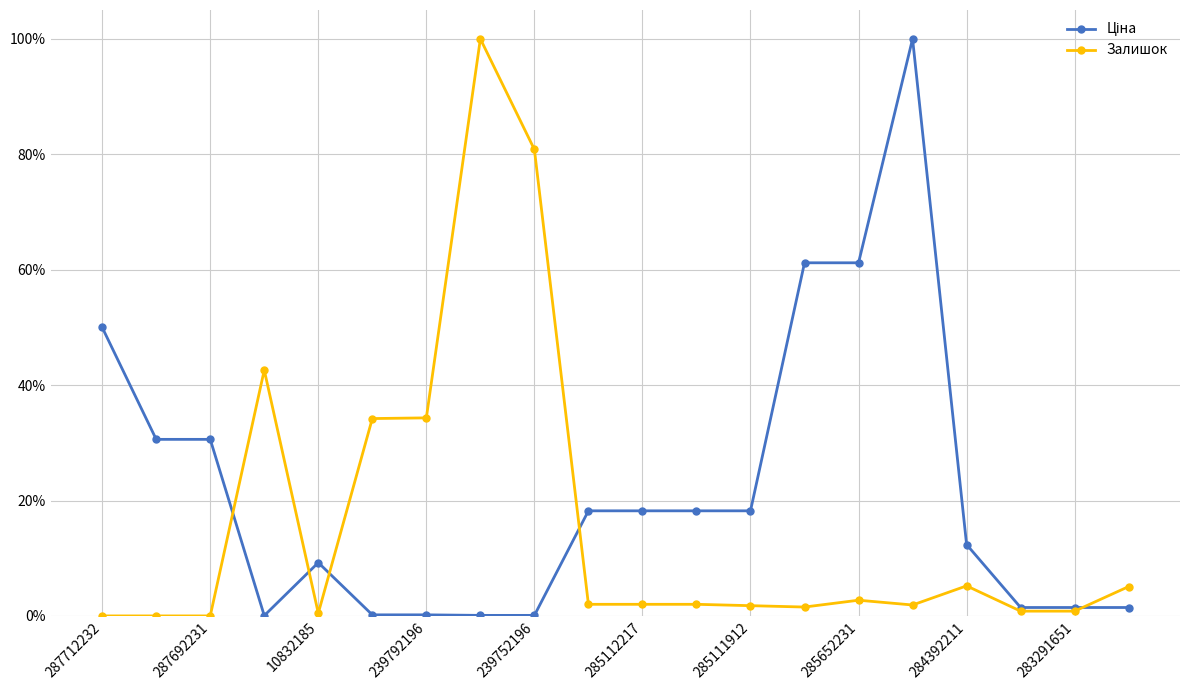

Does the chart have visible grid lines?

Yes